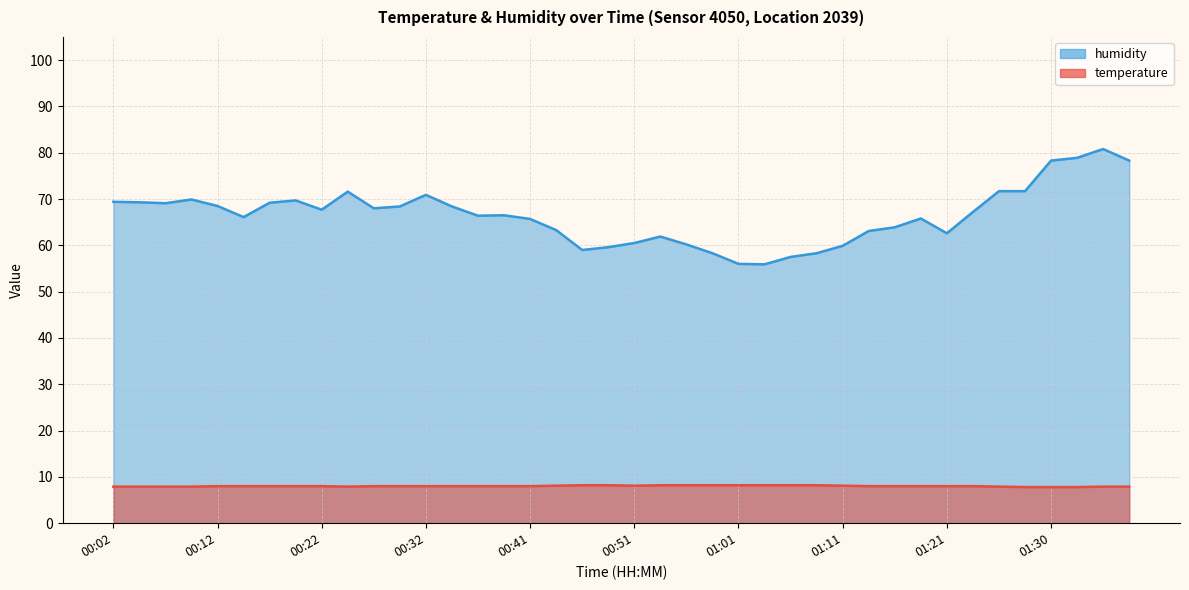

At 01:26, list the series in order from smallest to largest.

temperature, humidity